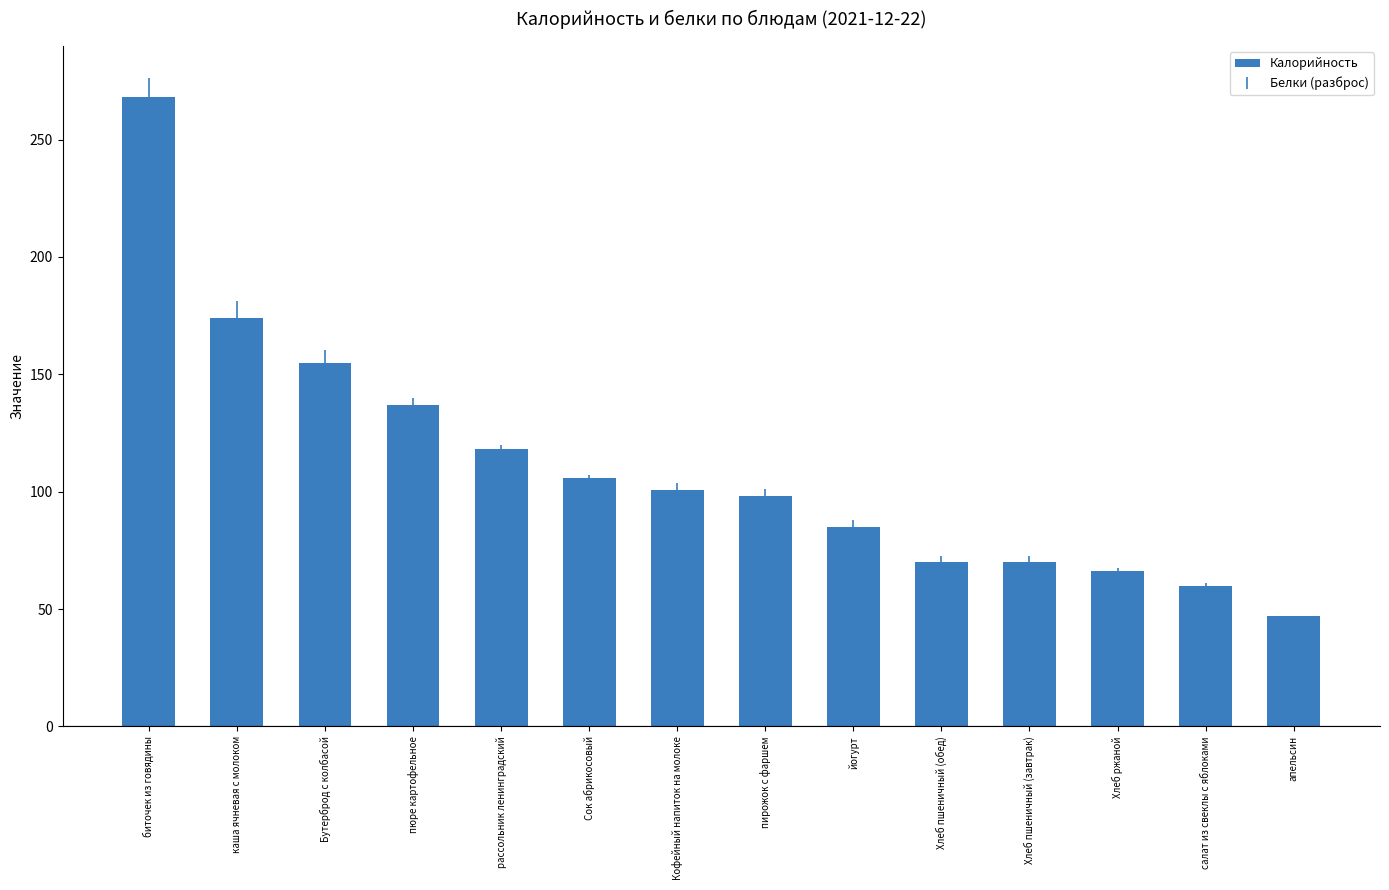

Does the chart contain stacked bars?

No